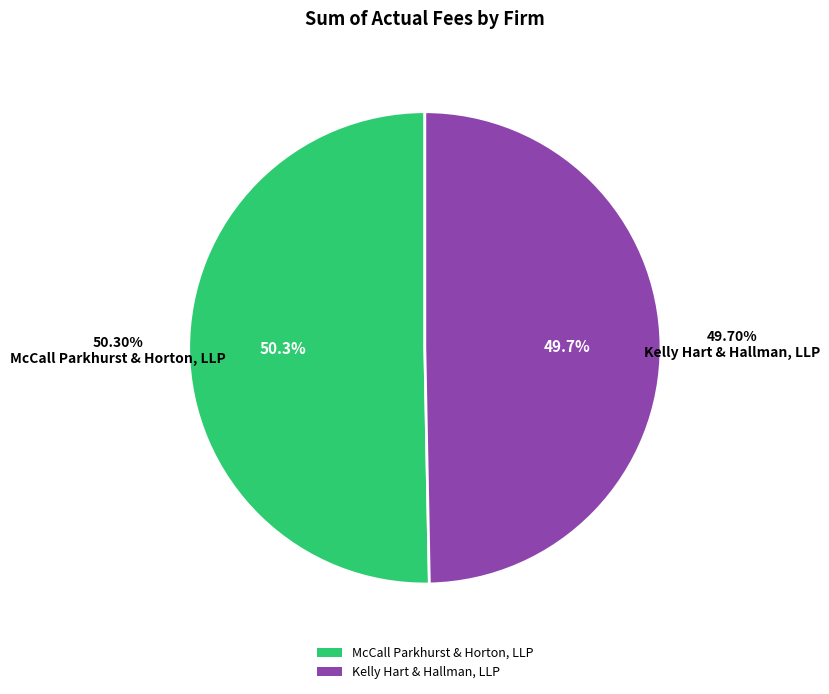

To the nearest percent, what portion does McCall Parkhurst & Horton, LLP represent?

50%